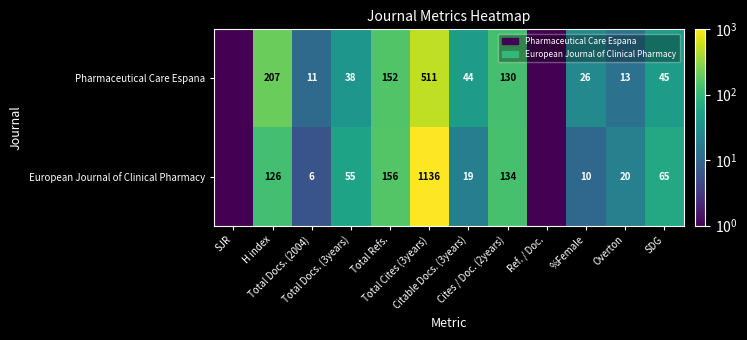

Between SJR and Total Docs. (3years), which series saw the biggest shift?

European Journal of Clinical Pharmacy